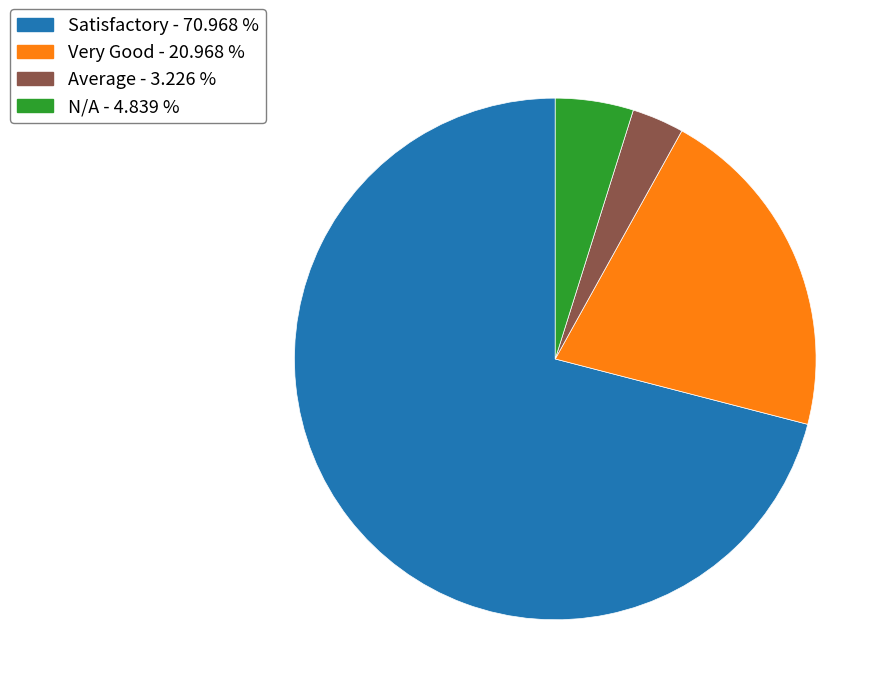

Does Satisfactory account for over 50% of the chart?

Yes